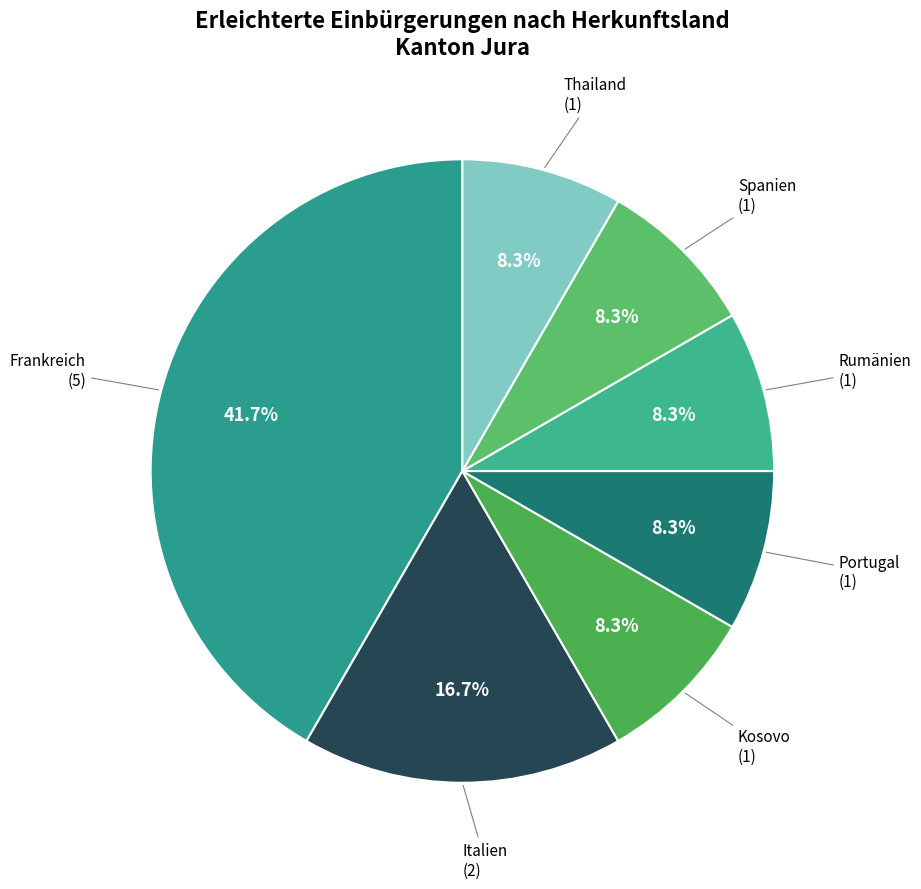

Which slice is the largest?

Frankreich